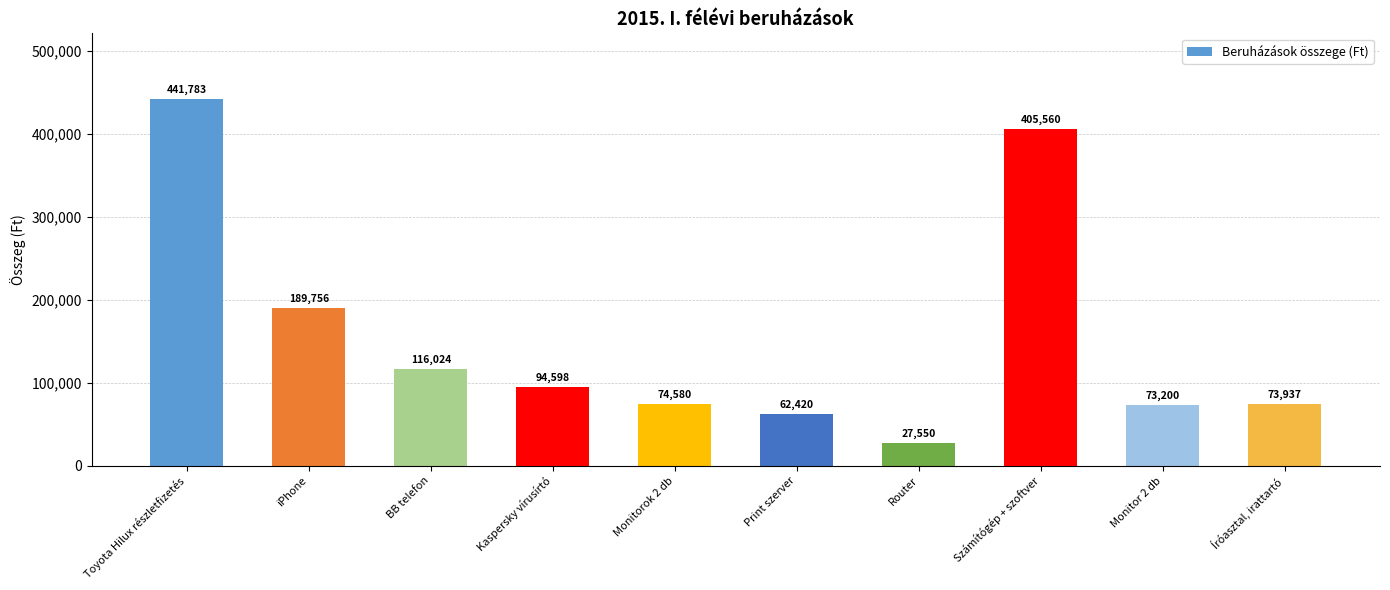

Are the bars grouped side by side (vs. stacked)?

No